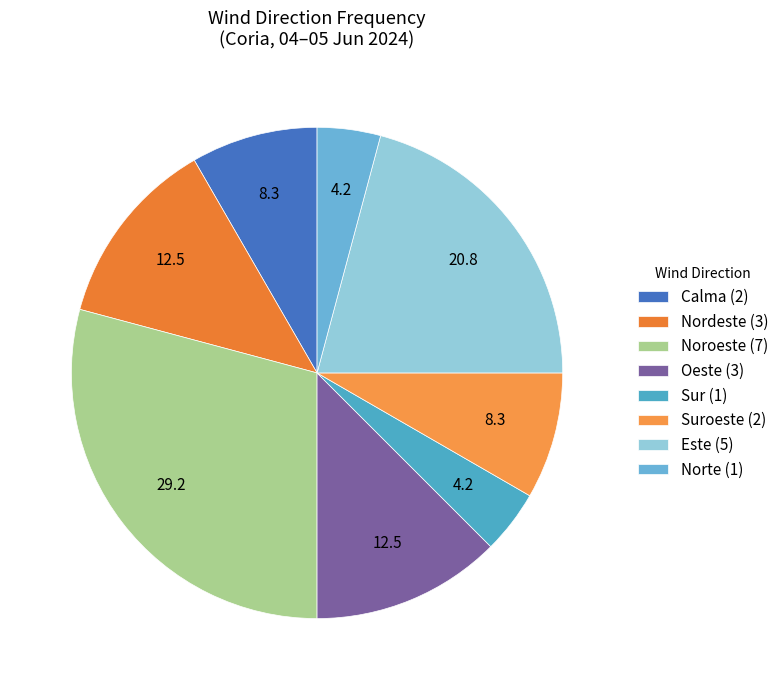

Count the number of slices in the pie.

8